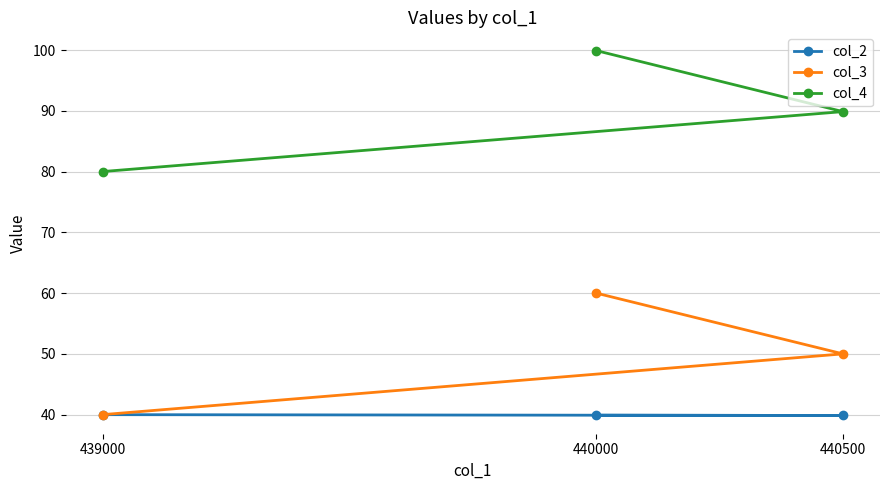

At 439000, list the series in order from largest to smallest.

col_4, col_2, col_3